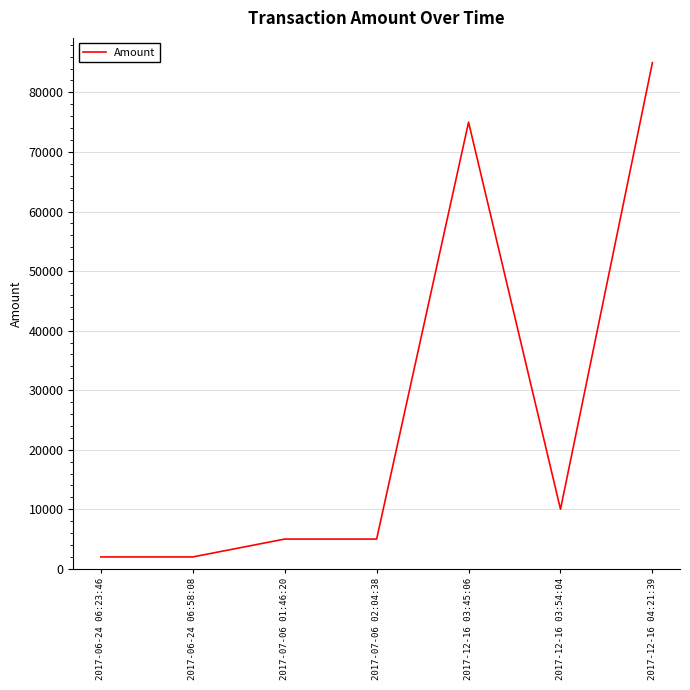

How many distinct data groups are displayed?

1